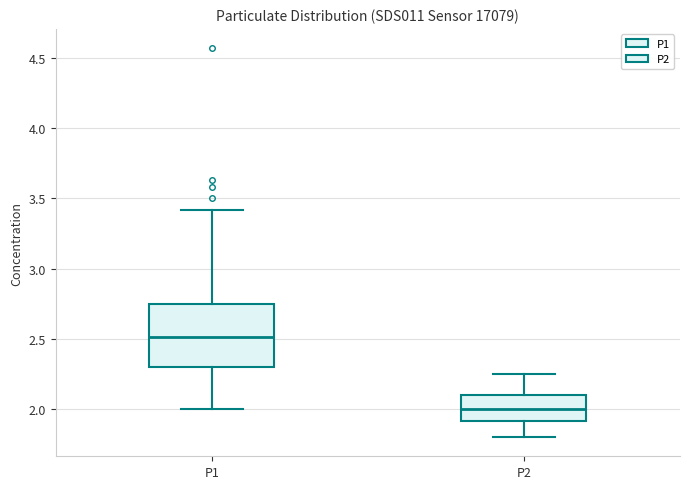

Which box is the tallest, from its lower edge to its upper edge?

P1